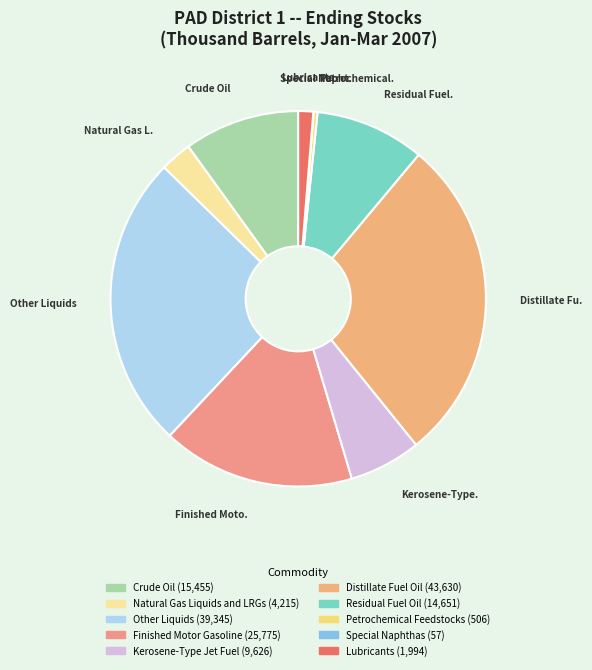

Between Kerosene-Type Jet Fuel and Natural Gas Liquids and LRGs, which is larger?

Kerosene-Type Jet Fuel